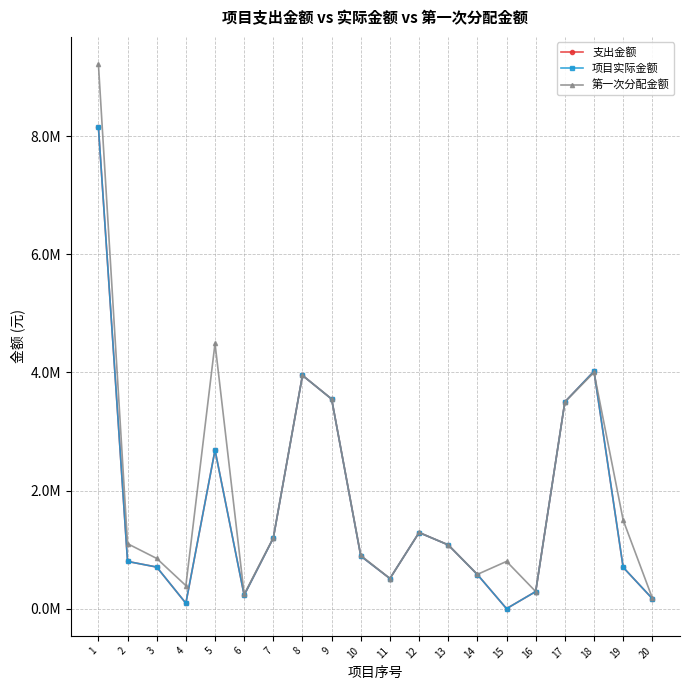

What is the difference between the maximum and minimum values in the 支出金额 series?

8156355.0